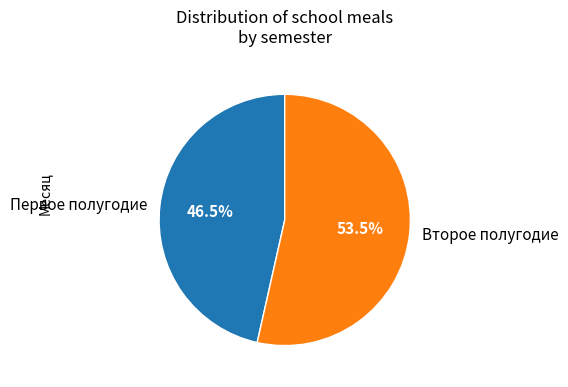

What percentage is NOT represented by Первое полугодие?

53.5%